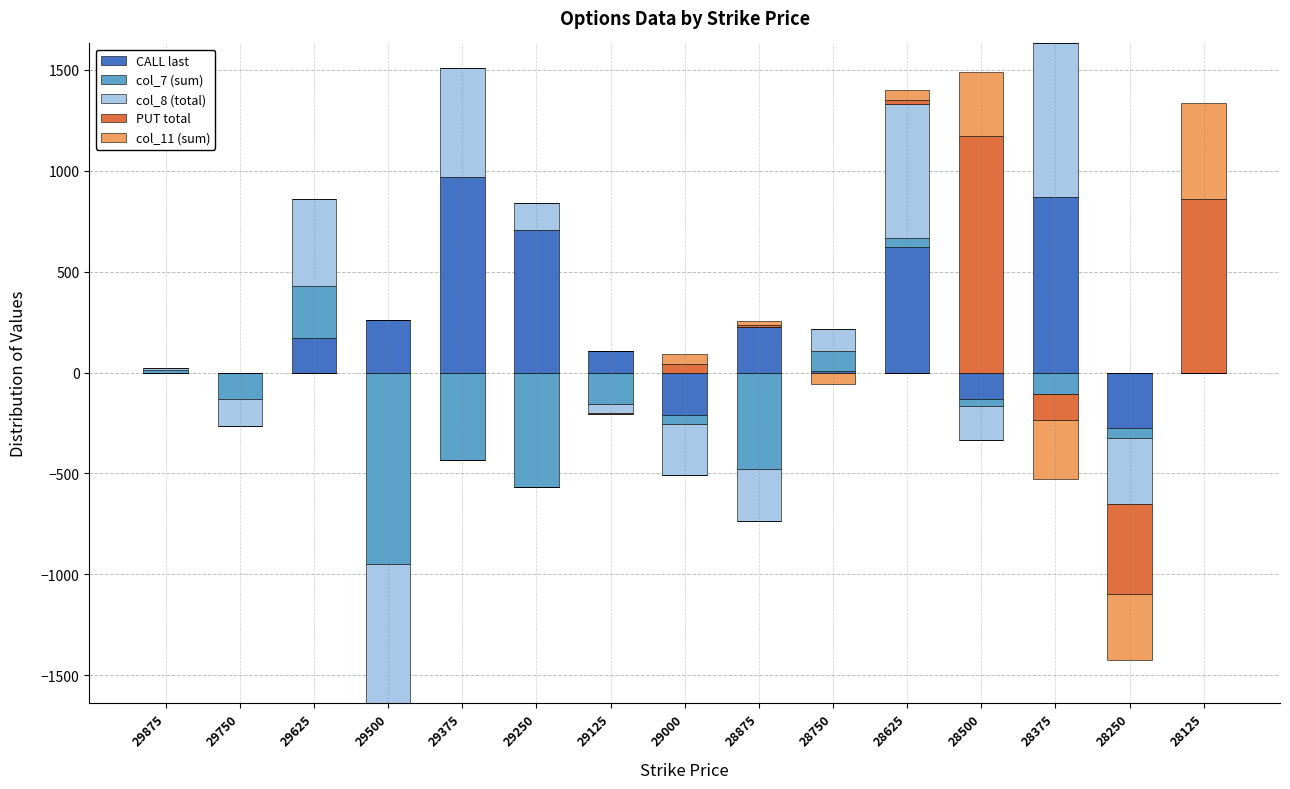

How many bars are there in total?

75